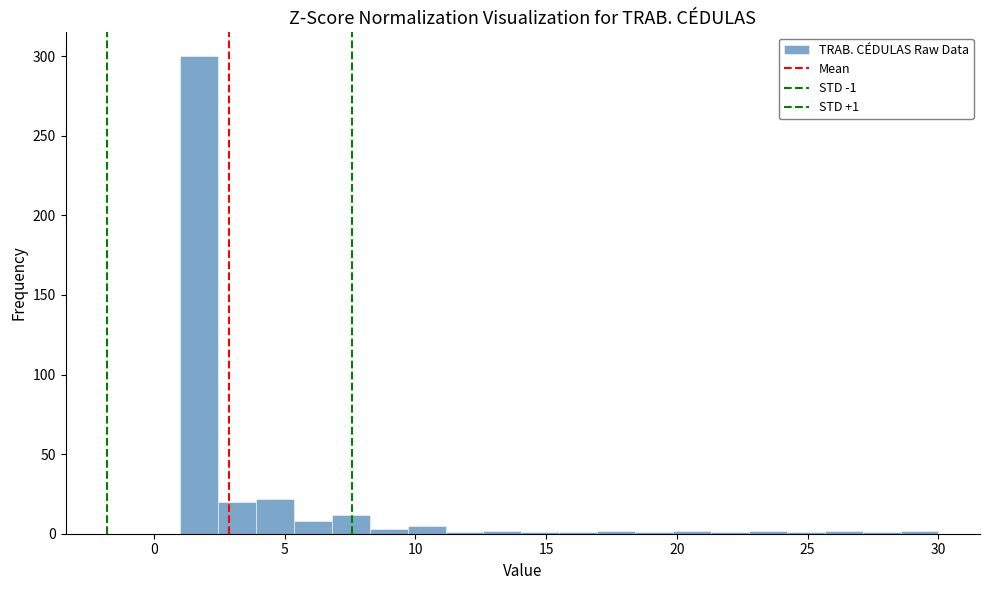

Around what value on the x-axis is the tallest bar? Give the approximate position of its centre, as read against the axis.

1.5